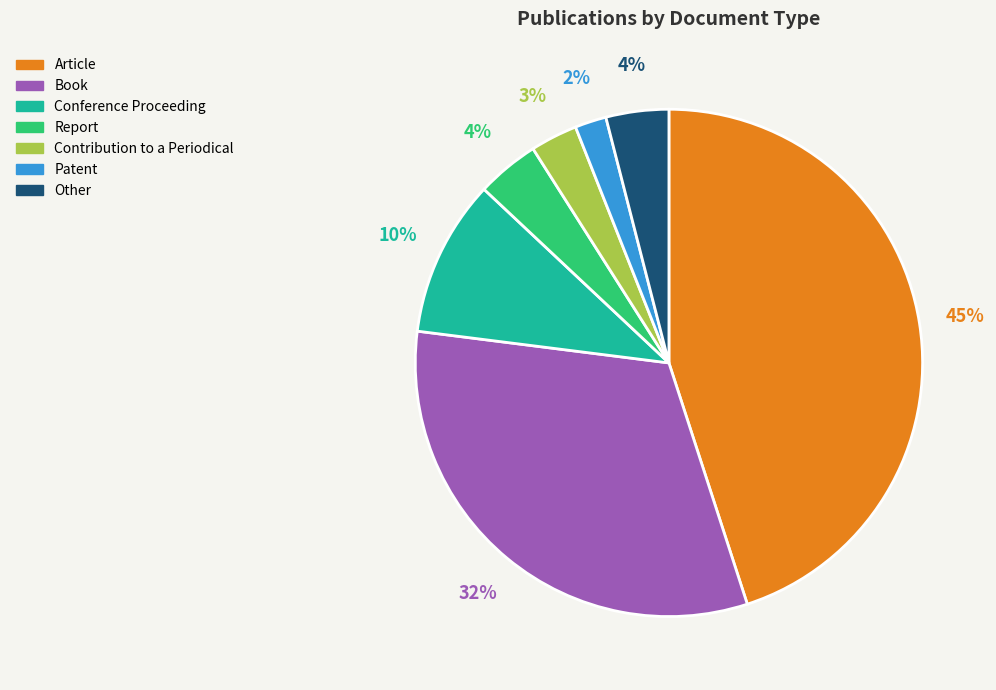

Is the sum of Book and Other greater than half?

No